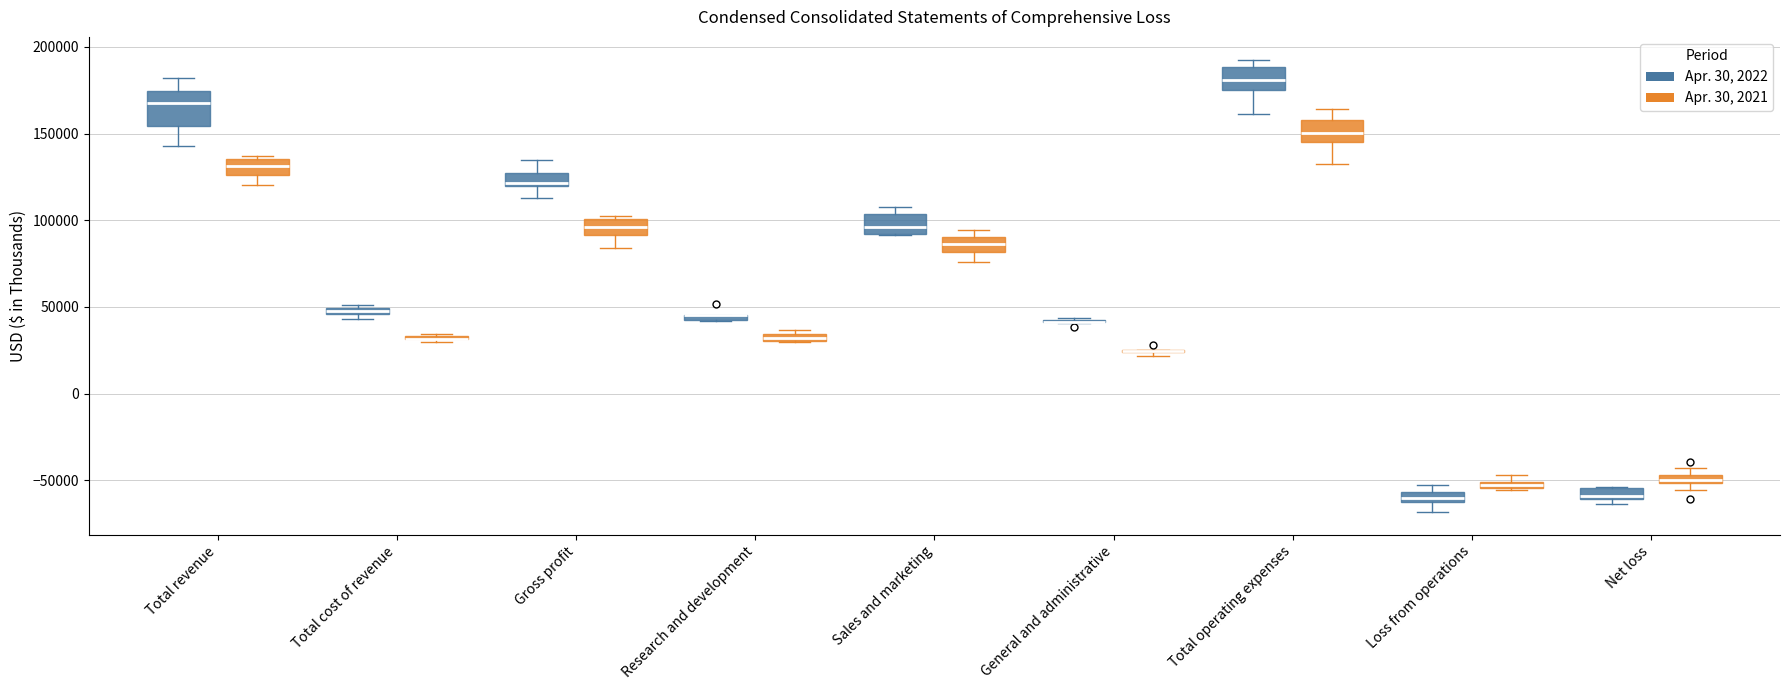

Which box is the tallest, from its lower edge to its upper edge?

Total revenue (Apr. 30, 2022)